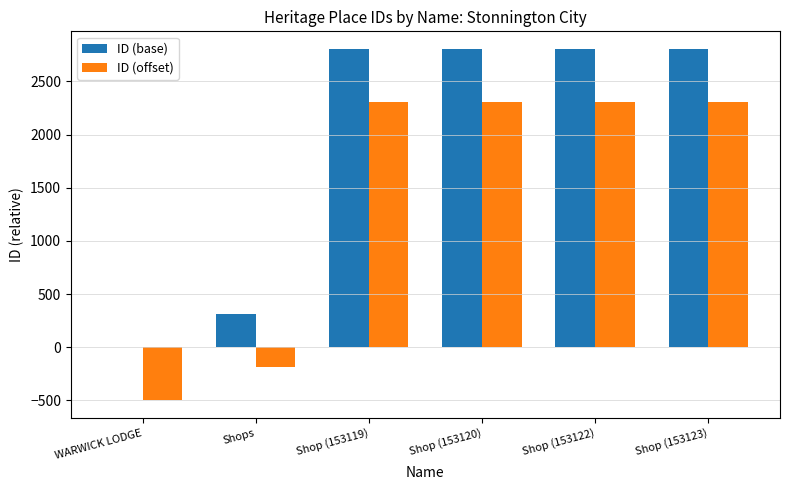

What is the sum of the ID (offset) values at WARWICK LODGE and Shop (153122)?

1805